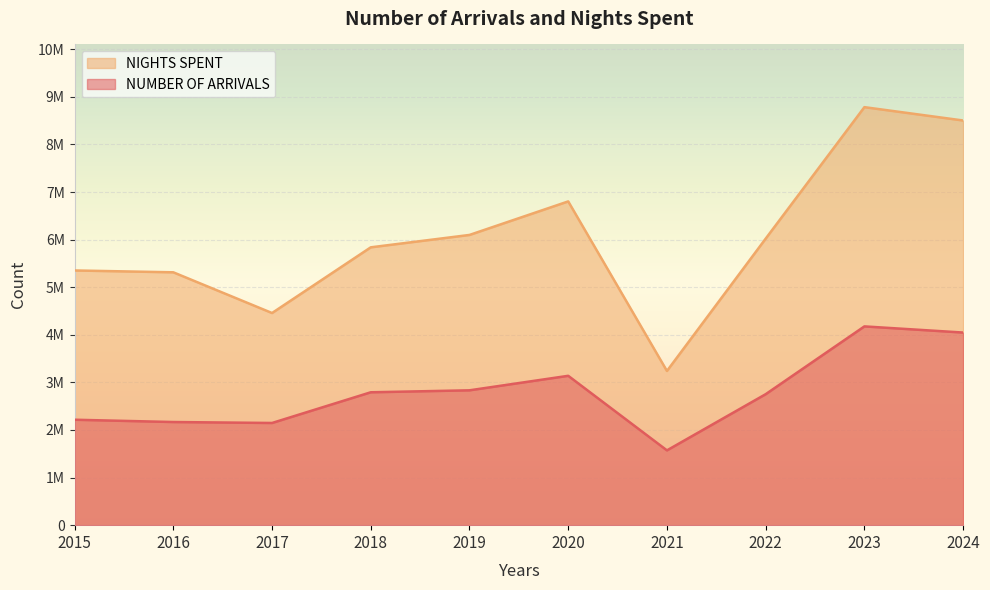

What is the greatest value displayed?

8783046